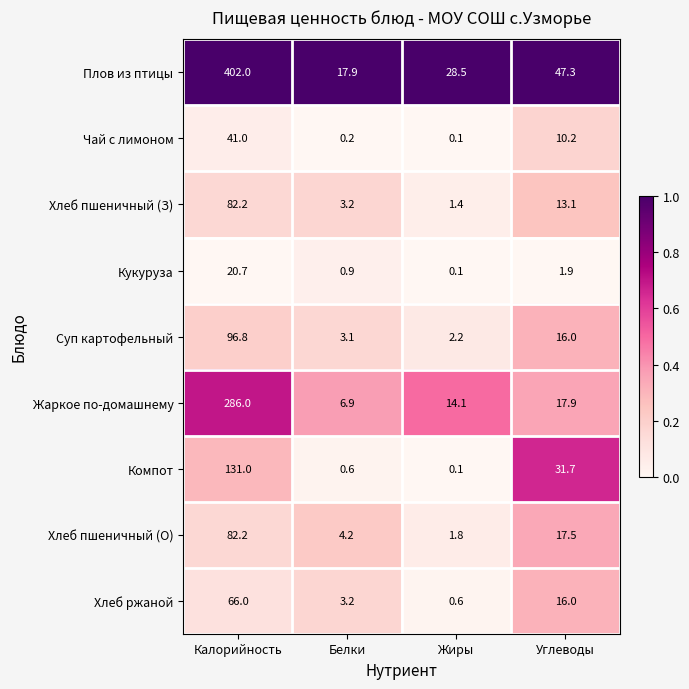

How many series are shown in this chart?

9